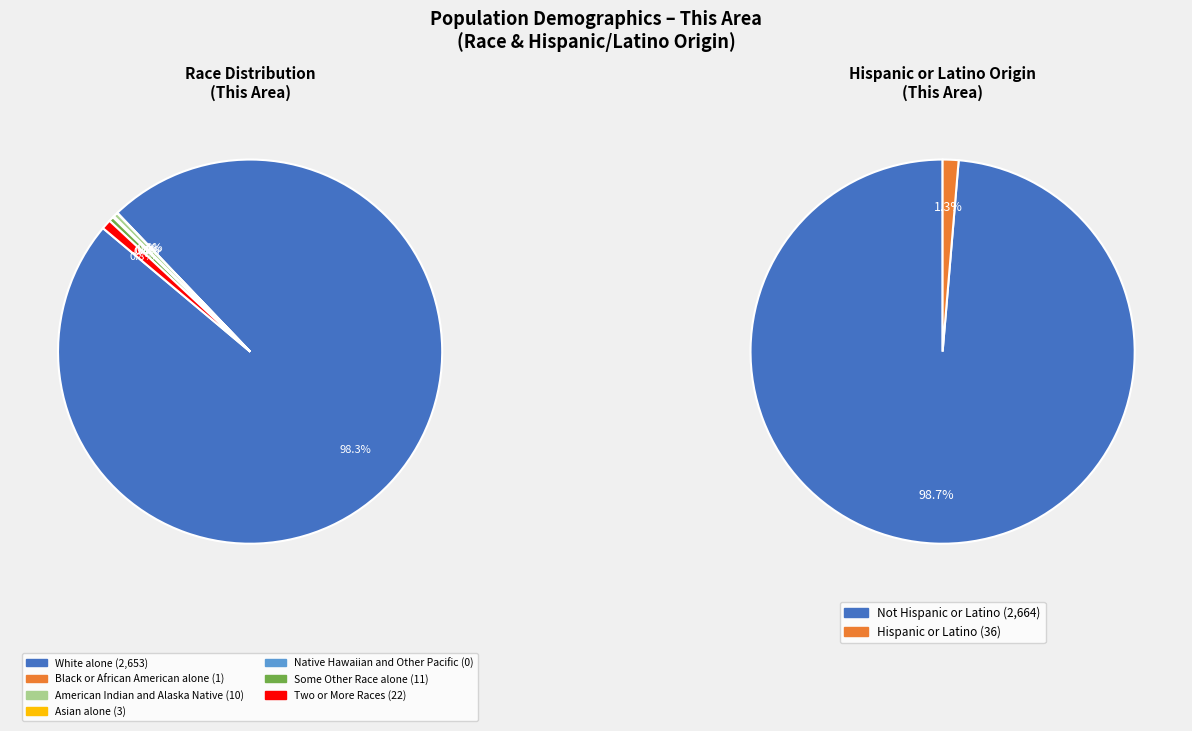

Count the number of slices in the pie.

7